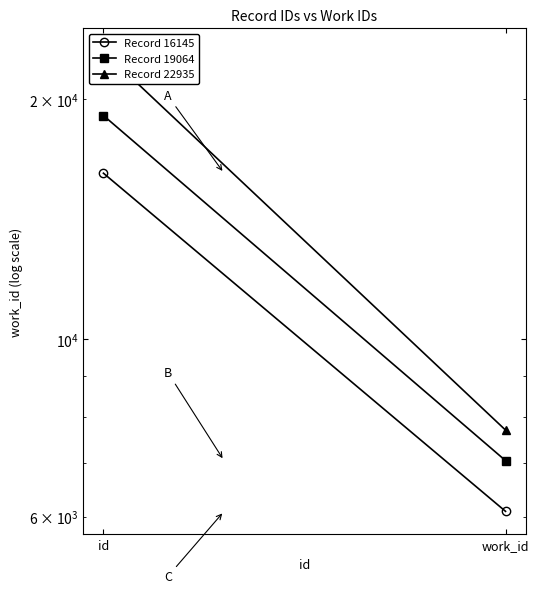

Which has a higher value, id or work_id?

id